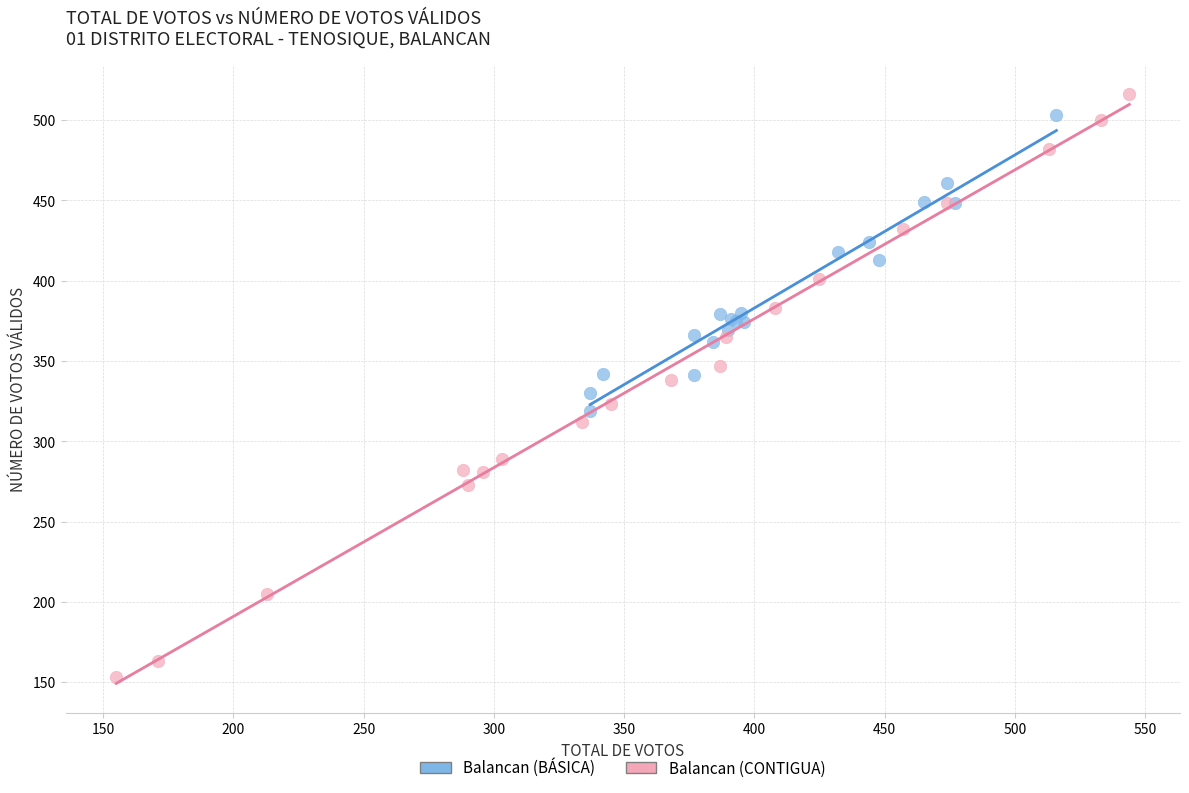

What are all the series names shown in the legend?

Balancan (BÁSICA), Balancan (CONTIGUA)